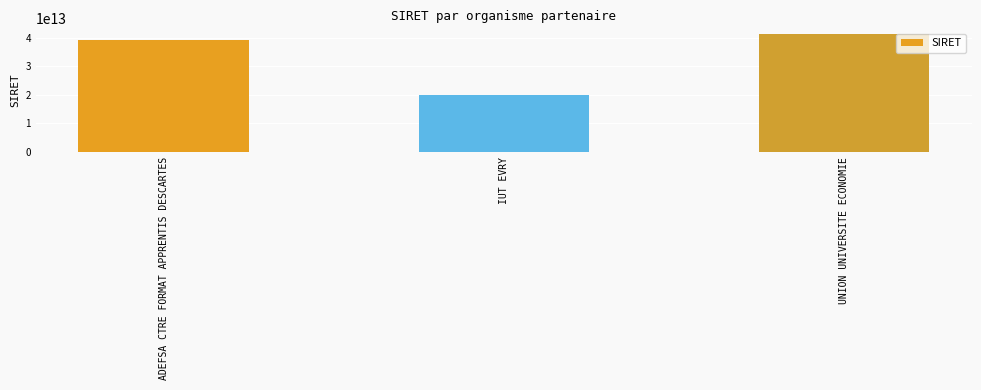

What is the change in value from IUT EVRY to UNION UNIVERSITE ECONOMIE?

+21285367999944